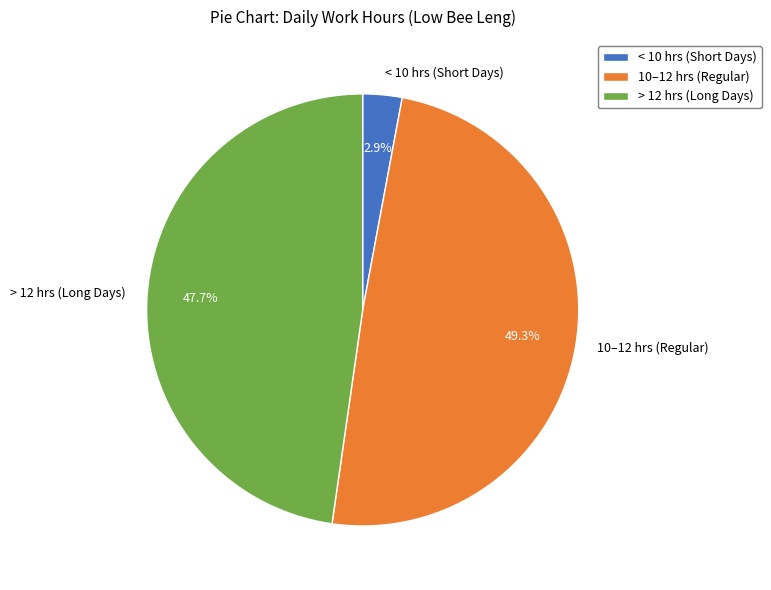

Which category has the smallest portion of the pie?

< 10 hrs (Short Days)